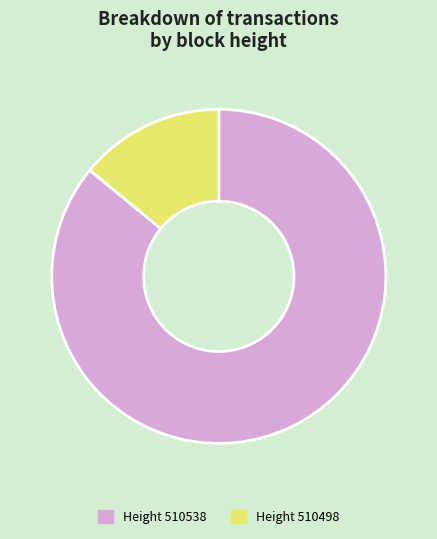

Is it true that Height 510538 is 86% of the pie?

True